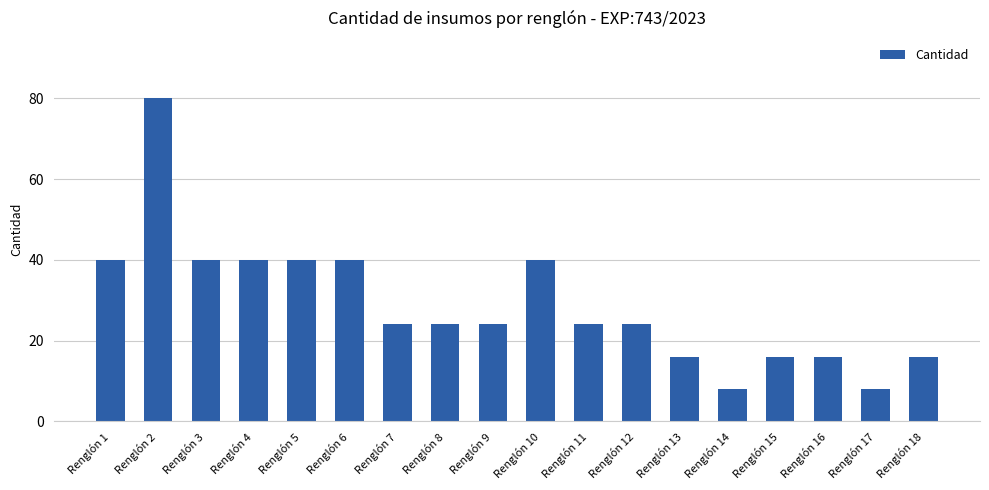

Reading left to right, what are all the values shown in this chart?

Renglón 1=40	Renglón 2=80	Renglón 3=40	Renglón 4=40	Renglón 5=40	Renglón 6=40	Renglón 7=24	Renglón 8=24	Renglón 9=24	Renglón 10=40	Renglón 11=24	Renglón 12=24	Renglón 13=16	Renglón 14=8	Renglón 15=16	Renglón 16=16	Renglón 17=8	Renglón 18=16